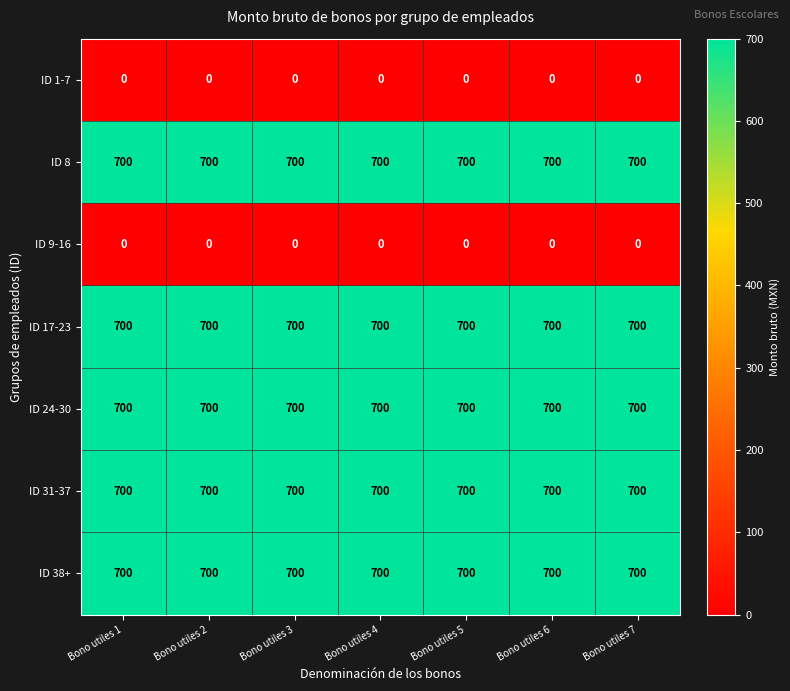

What is the total value across all series at Bono utiles 6?

3500